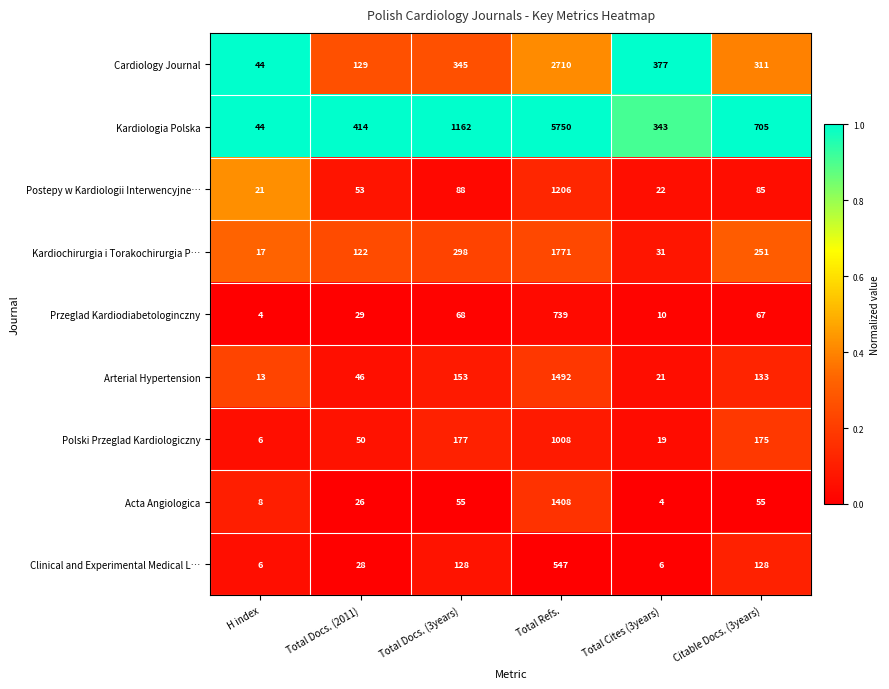

At which label is Postepy w Kardiologii Interwencyjne… closest to 613?

Total Docs. (3years)